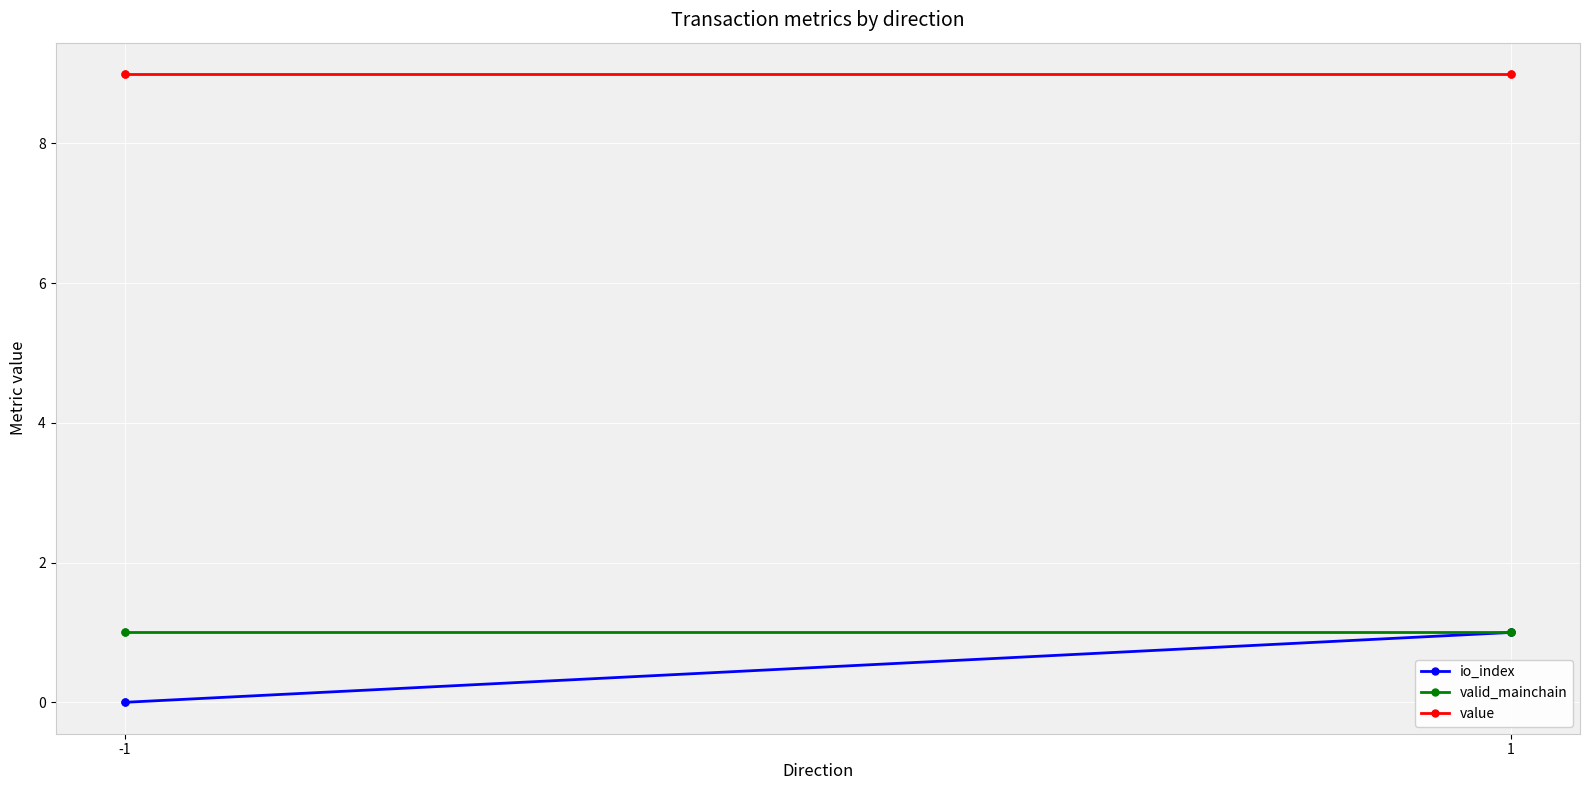

True or false: valid_mainchain has more than 2 points higher than both neighbors.

False